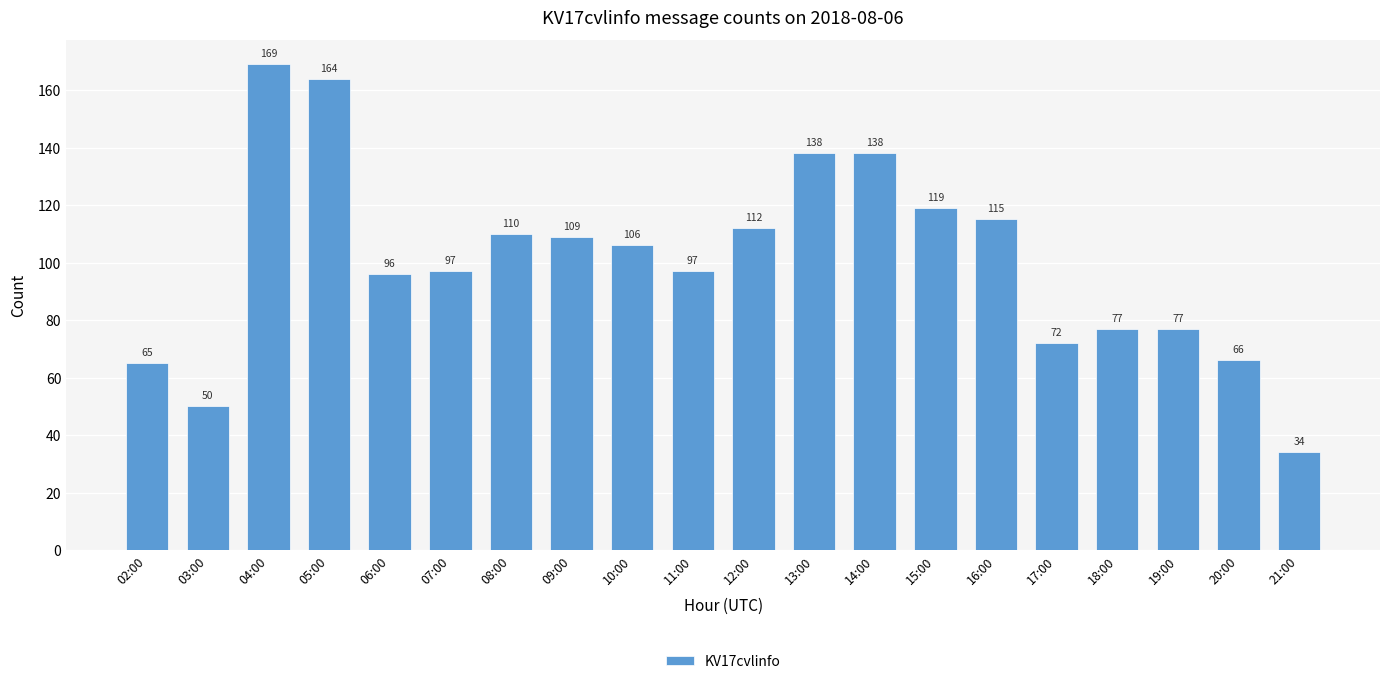

Which label corresponds to the smallest value in the chart?

21:00